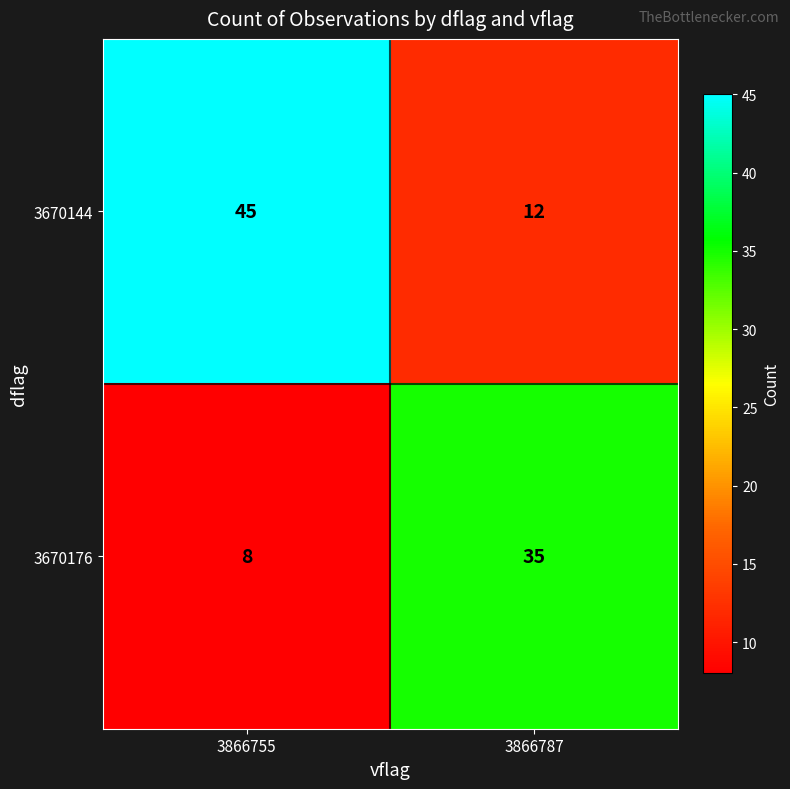

What is the maximum value shown in the chart?

45